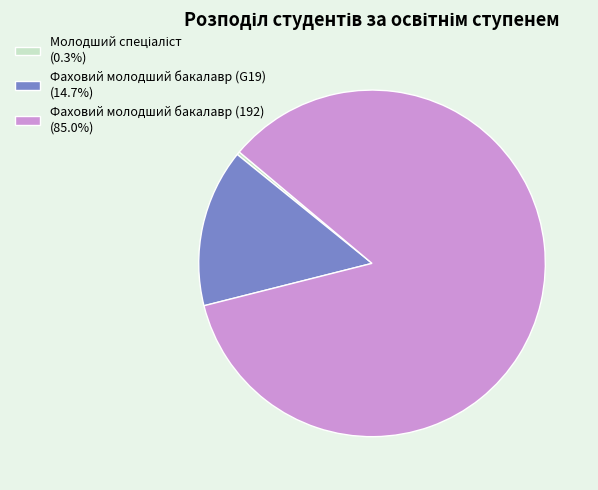

Combined, do Фаховий молодший бакалавр (192) (85.0%) and Фаховий молодший бакалавр (G19) (14.7%) account for over 50%?

Yes